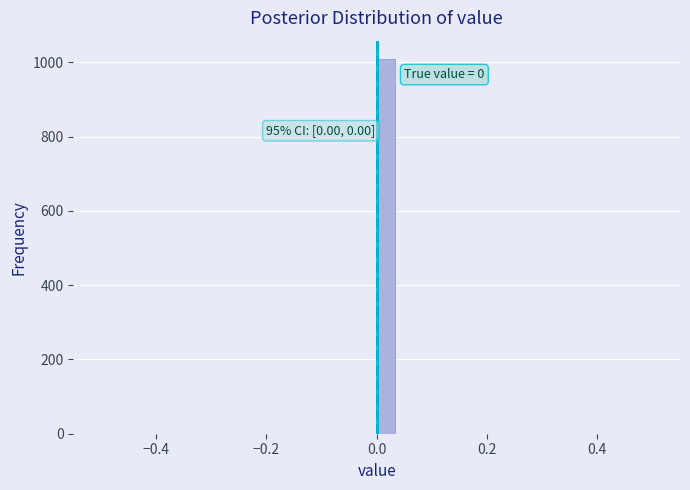

Read against the x-axis, roughly where is the centre of the tallest bar?

0.02